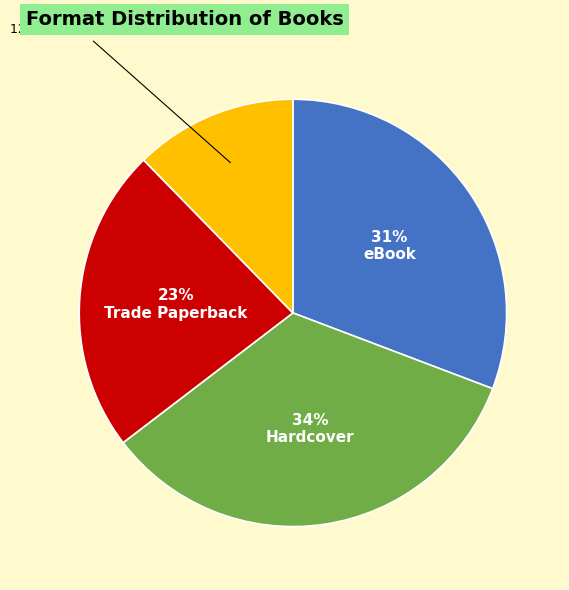

Does any single category account for the majority?

No